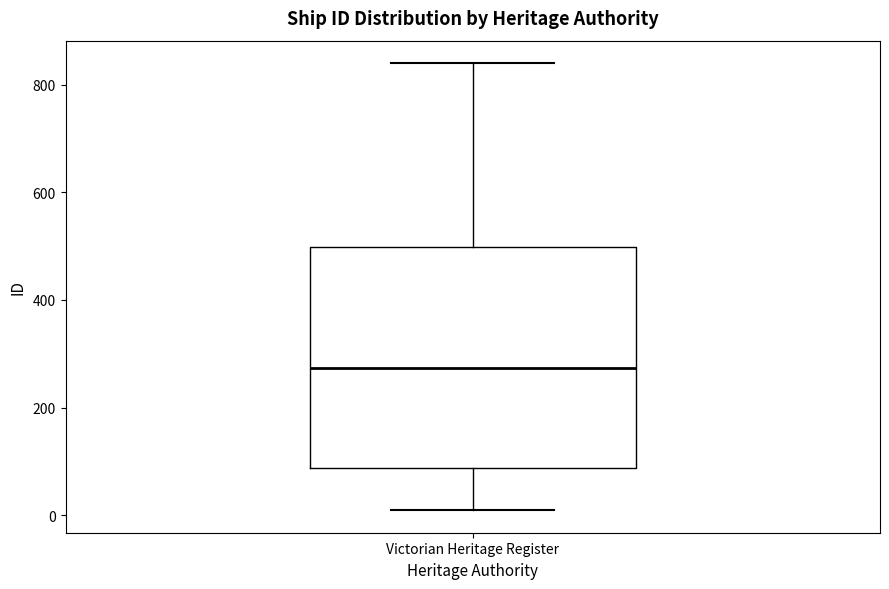

Transcribe this box plot: give where the median line is, the range the box spans, and where the two whiskers end, as read against the y-axis. The values are not printed on the chart, so give them approximately, as read against the axis.

median 280, box 80 to 500, whiskers 0 to 840